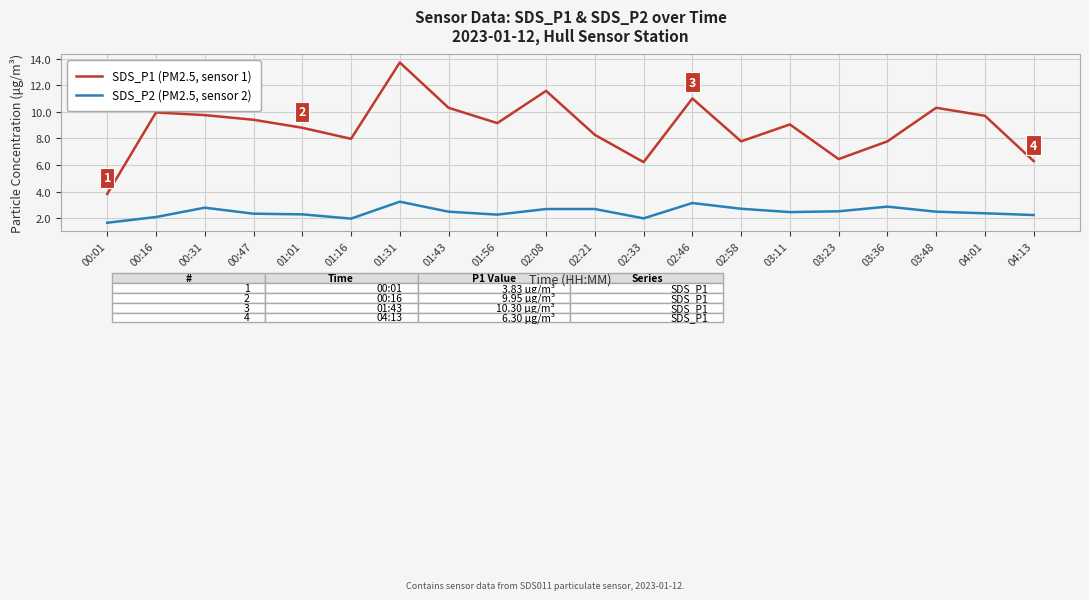

Which series changed the most between 01:16 and 02:08?

SDS_P1 (PM2.5, sensor 1)